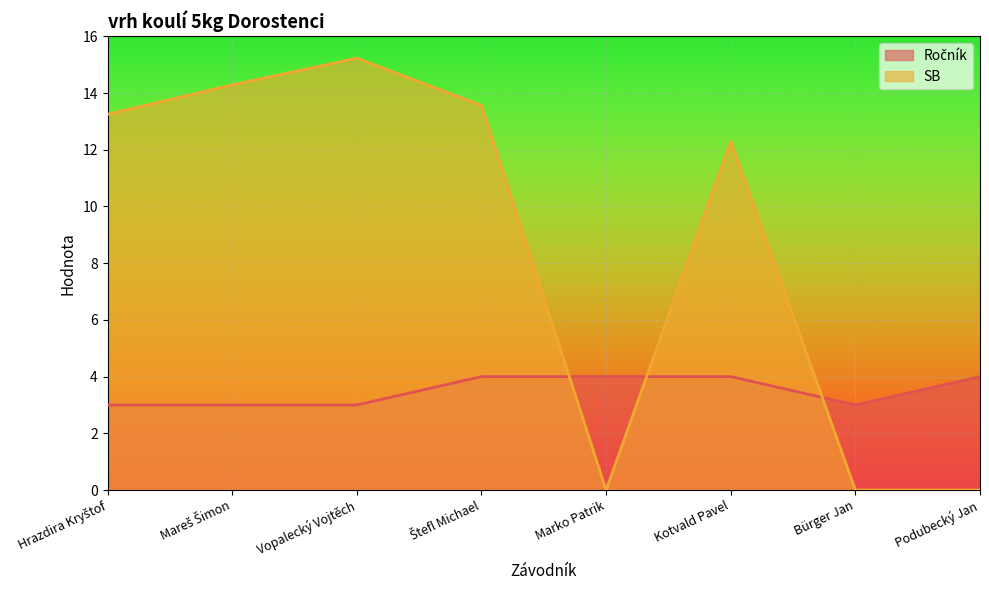

Count the number of categories in the chart.

8